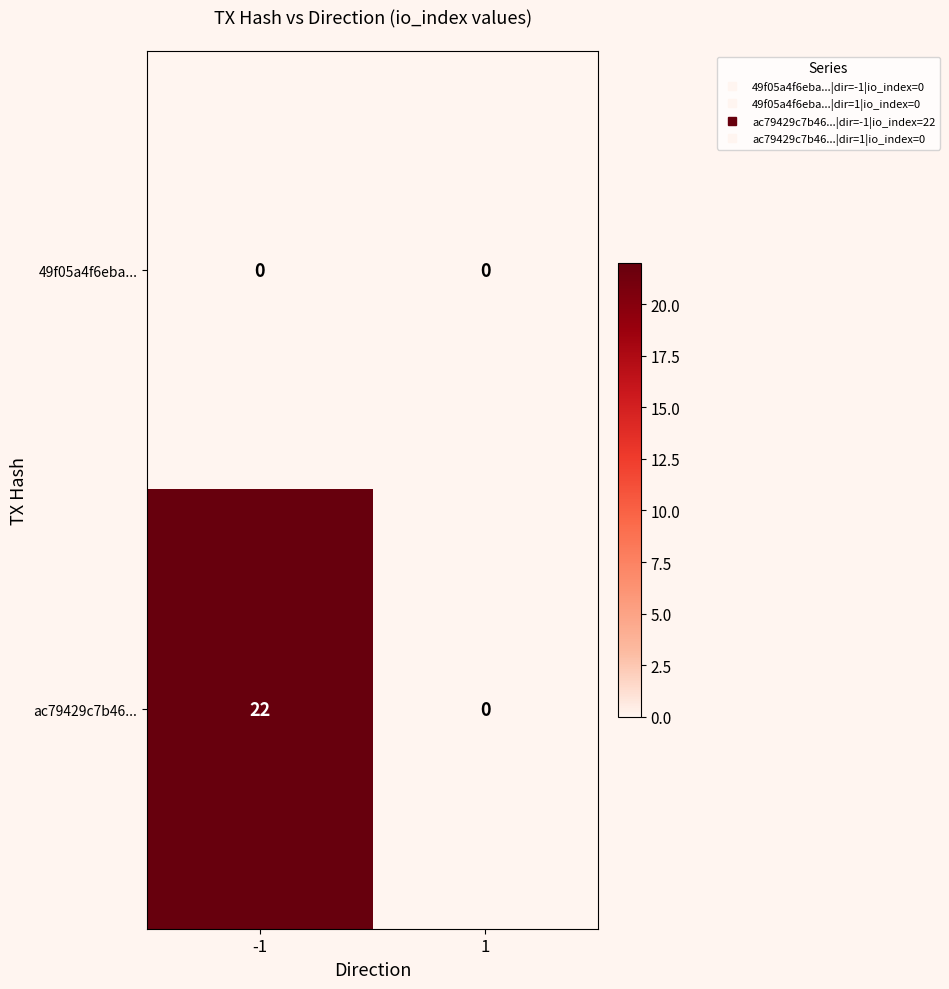

Which series has the largest total across all categories?

ac79429c7b46...